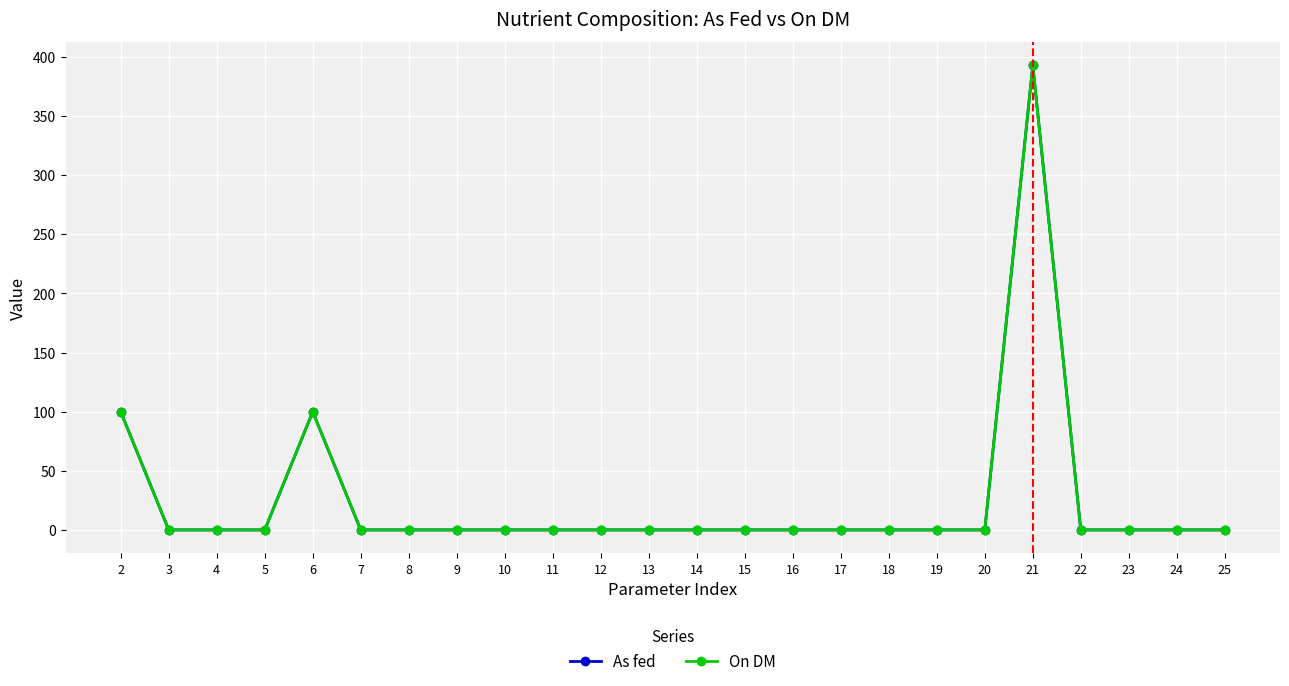

What is the total value across all series at 6?

199.9